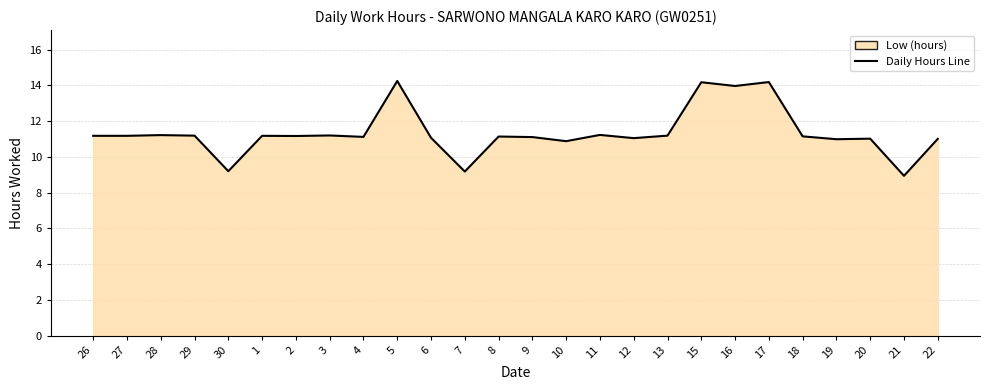

Which category has the highest value across all series?

5